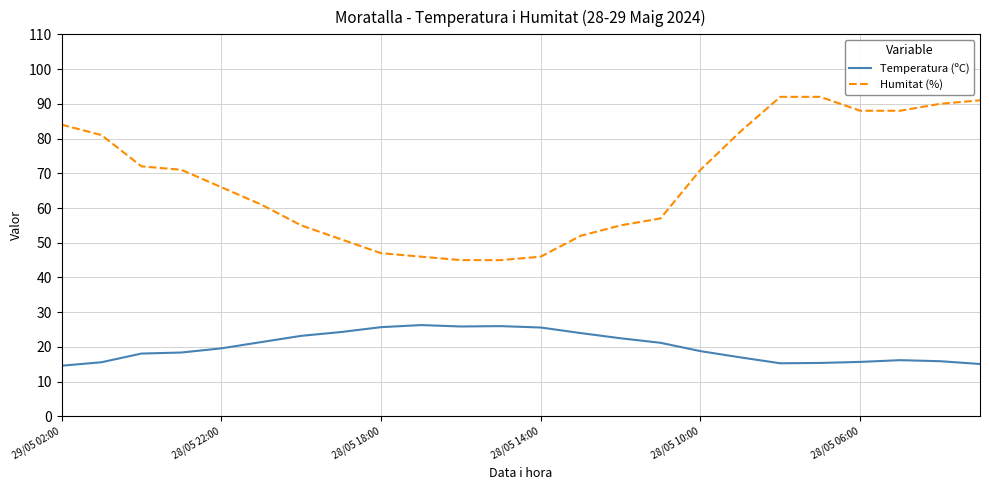

What is the lowest value of the Temperatura (ºC) series?

14.6